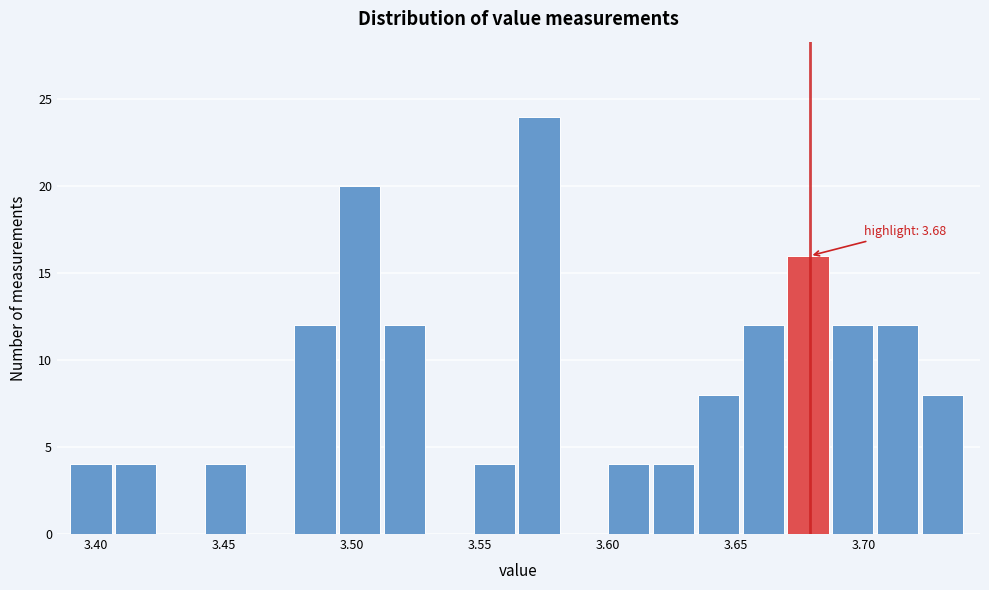

Around what value on the x-axis is the tallest bar? Give the approximate position of its centre, as read against the axis.

3.575